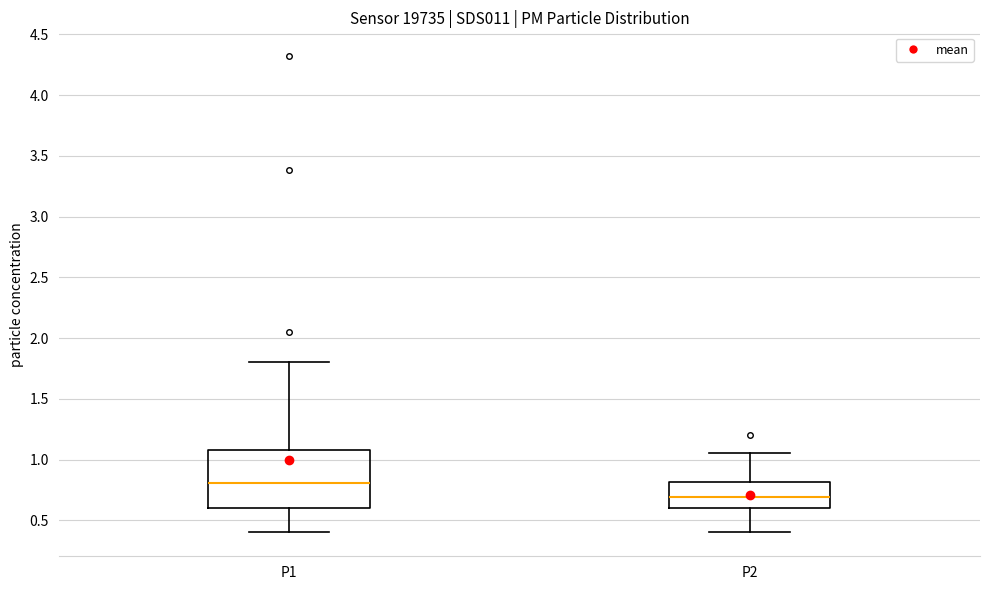

Which box's median line is the highest?

P1